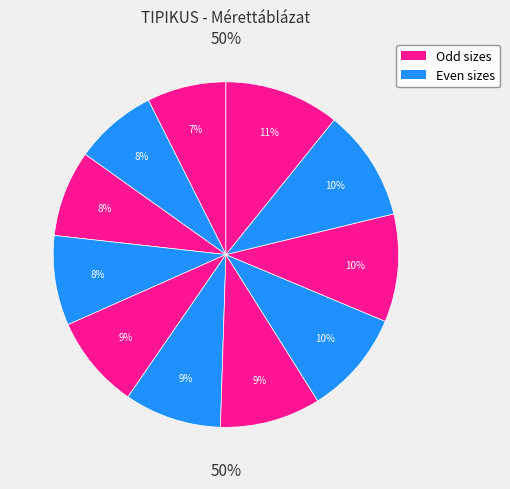

Is there a majority slice in this chart?

No